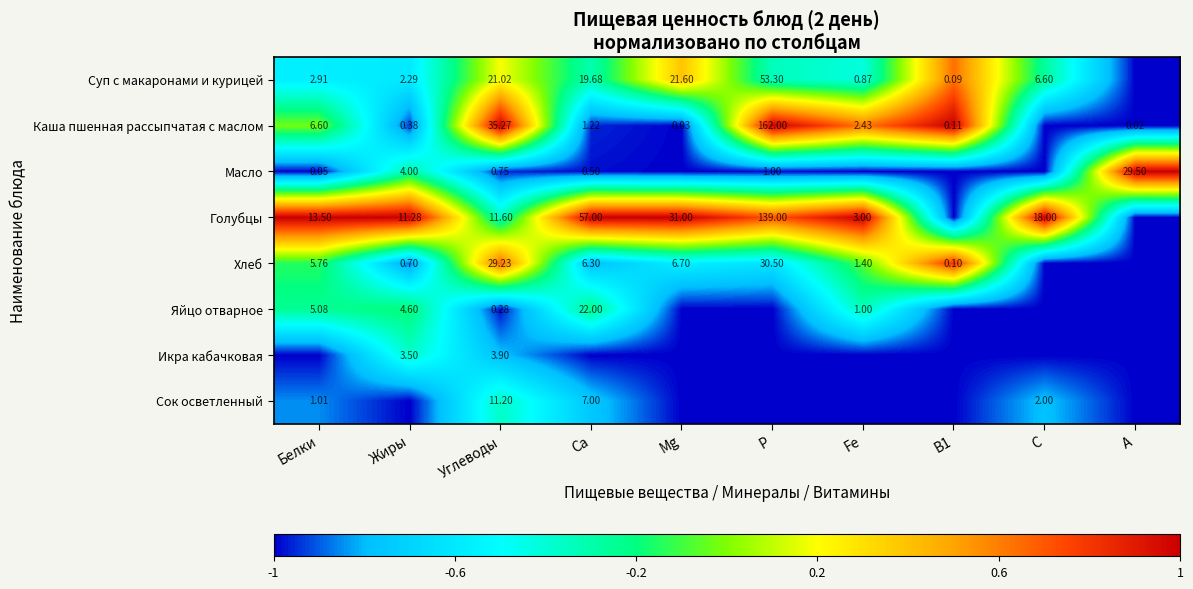

Is the value of Каша пшенная рассыпчатая с маслом at В1 greater than the value of Яйцо отварное at Са?

No